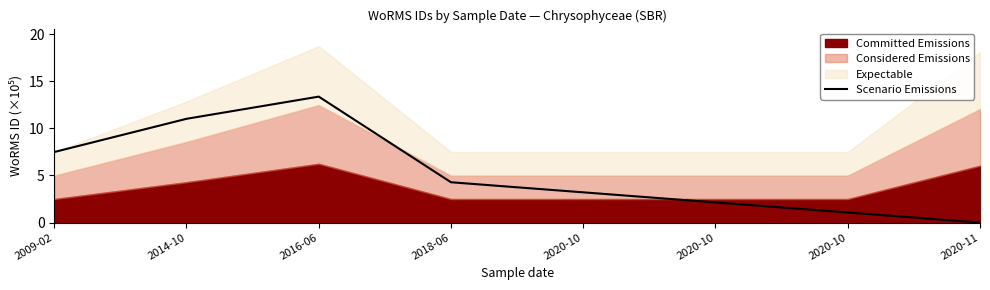

What is the label of the 7th point from the right?

2014-10